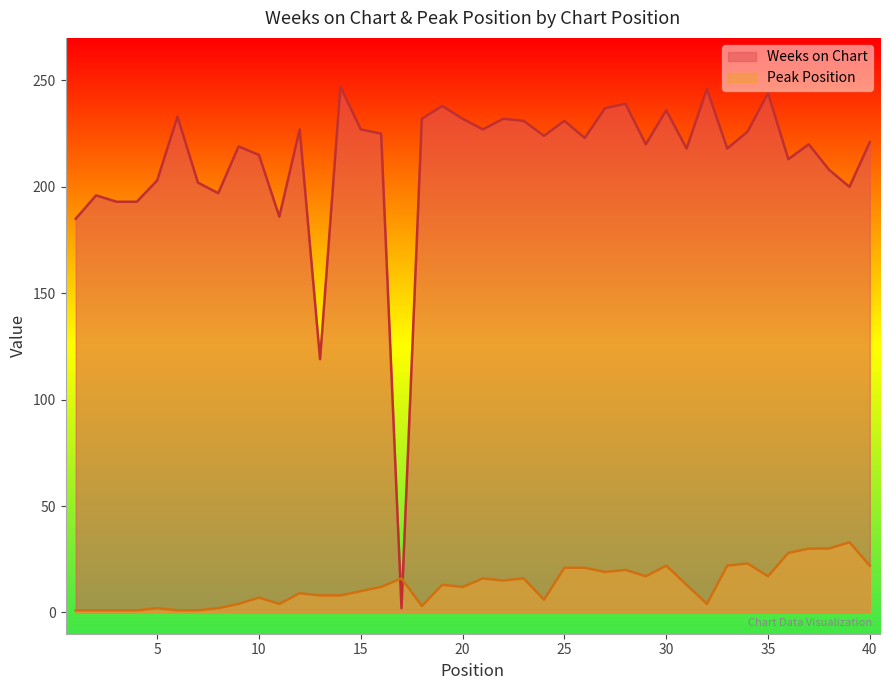

How many times do Peak Position and Weeks on Chart cross each other?

2